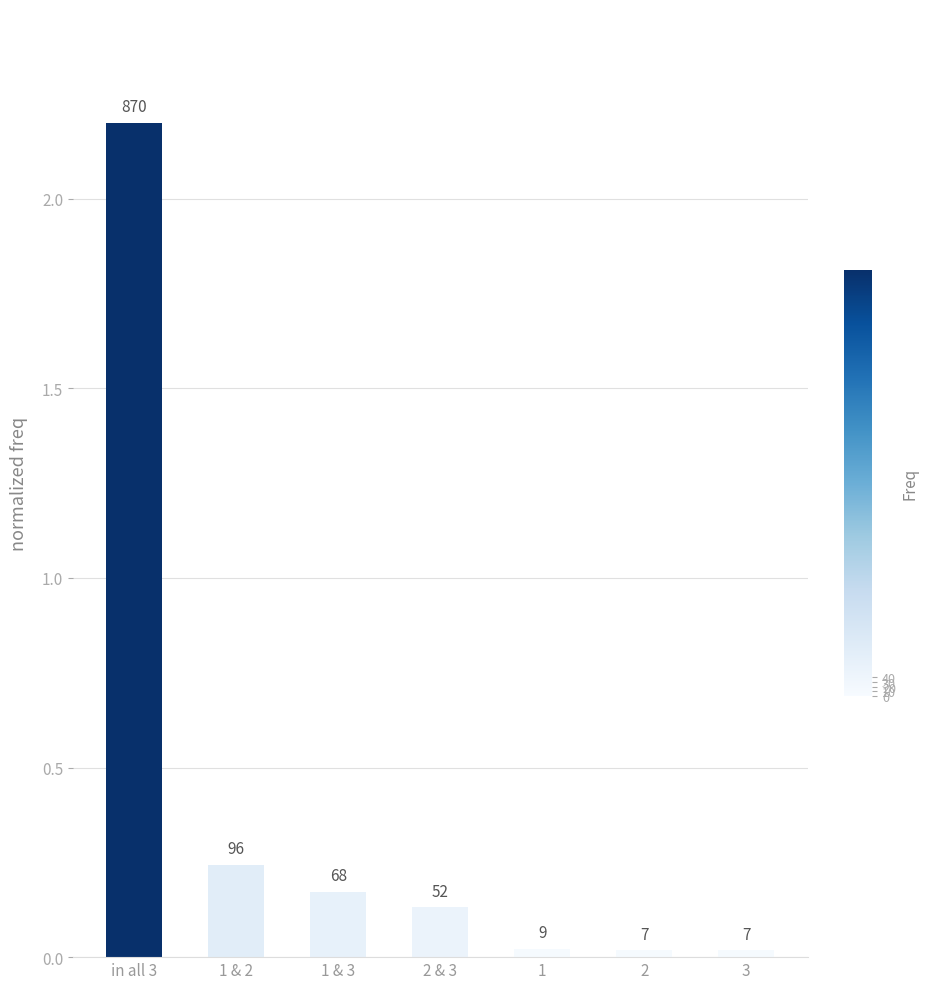

Is it true that the value at 1 is 0.0?

True